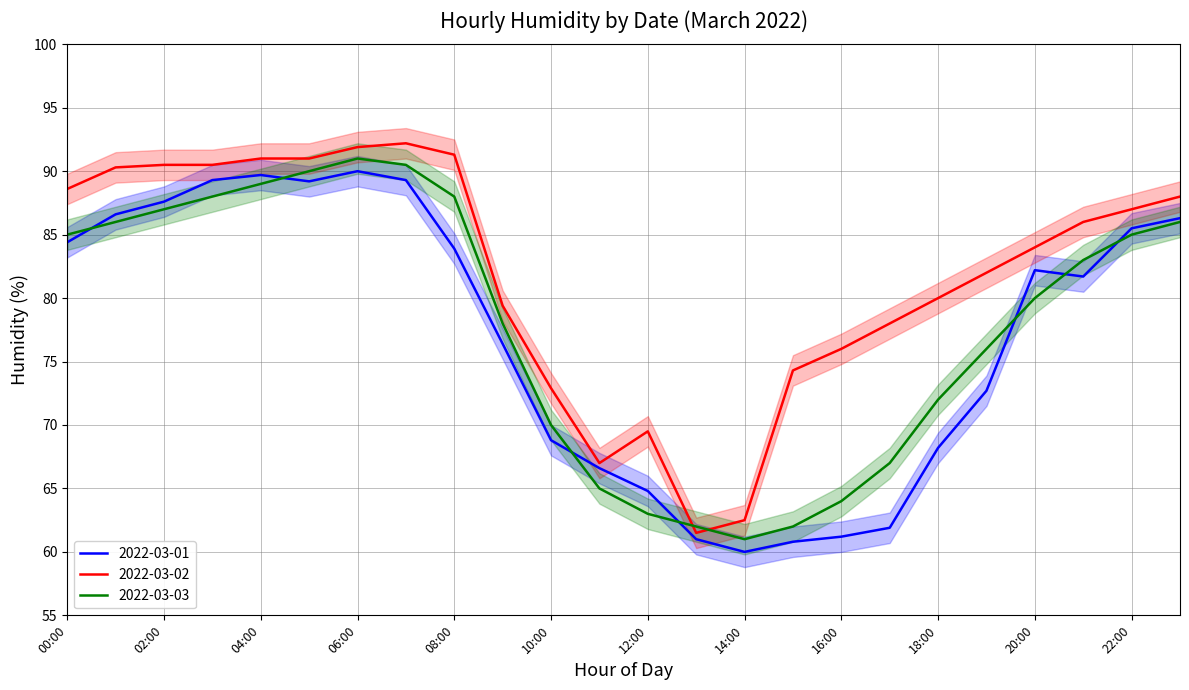

List the series in order of their peak value, highest first.

2022-03-02, 2022-03-03, 2022-03-01